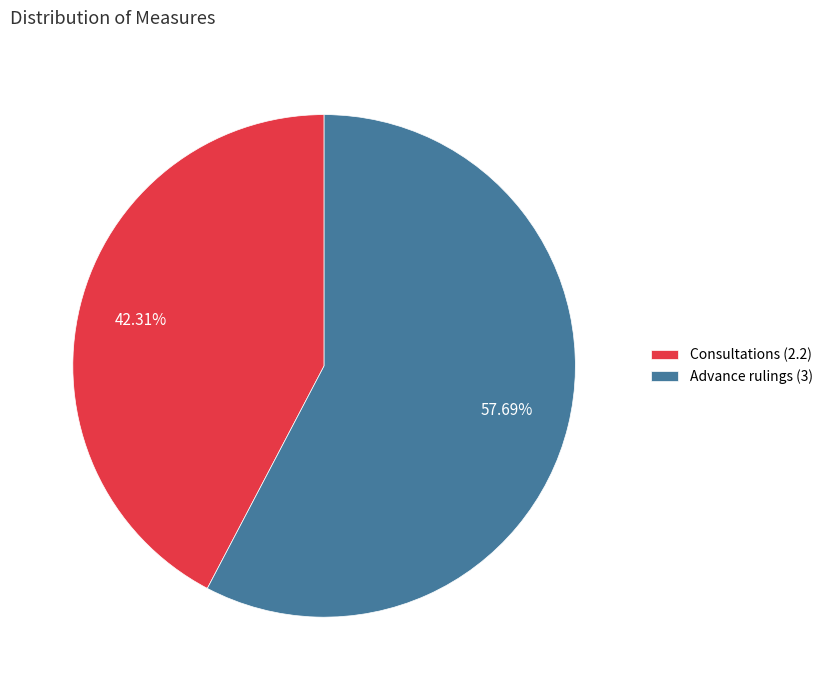

Which slice is the largest?

Advance rulings (3)